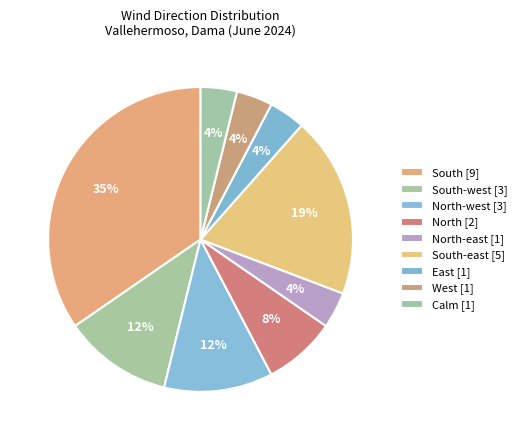

How many segments does this pie chart have?

9